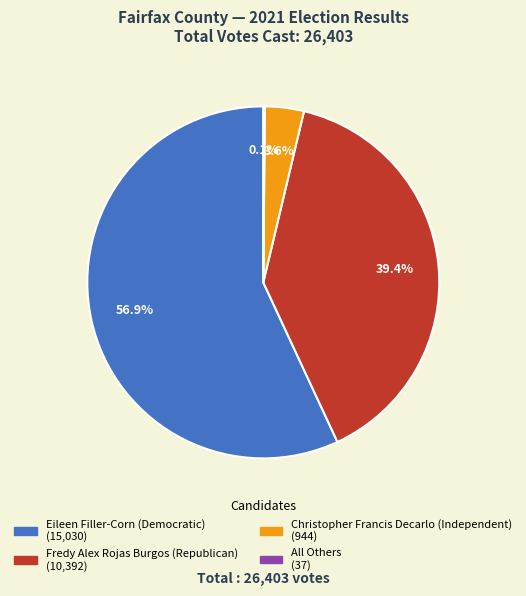

Is it true that Christopher Francis Decarlo (Independent) is 4% of the pie?

True